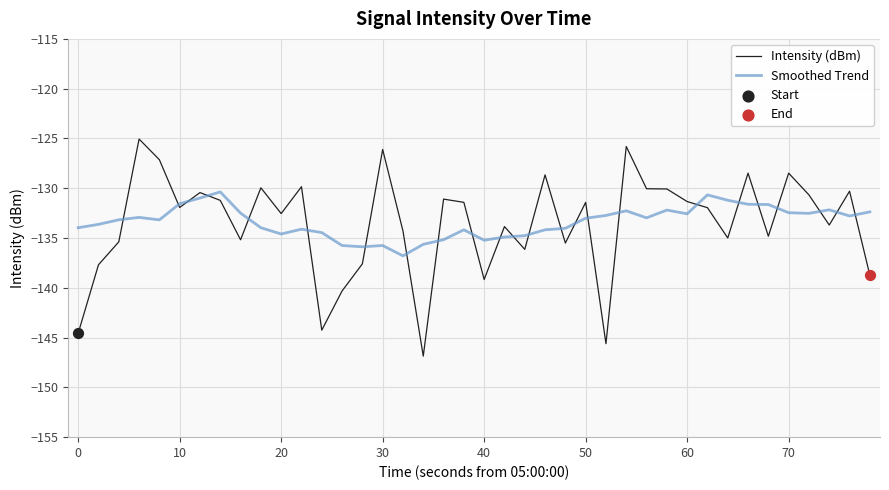

Which series has the widest spread of values?

Intensity (dBm)